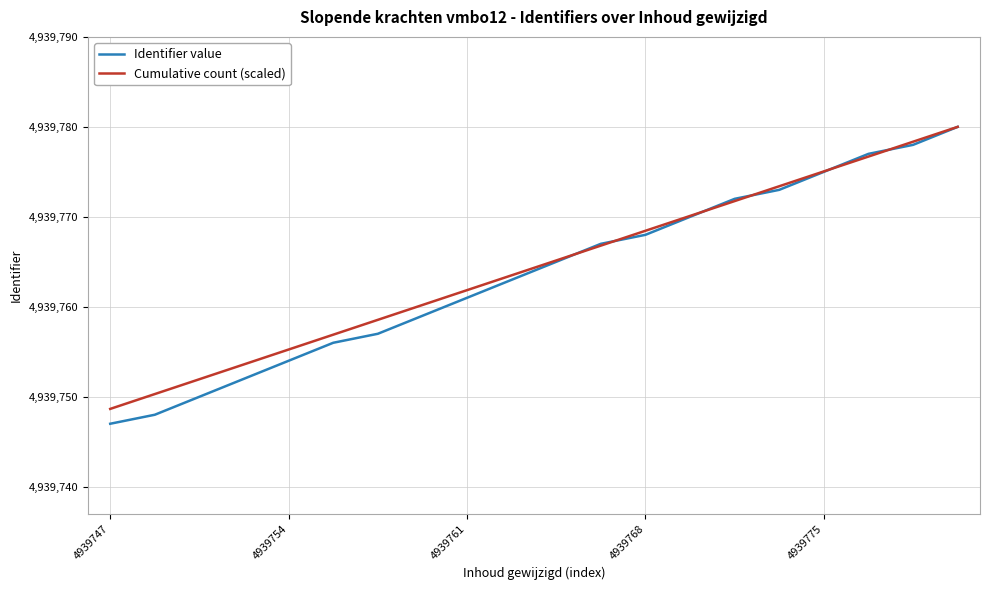

What is the highest value of the Identifier value series?

4939780.0